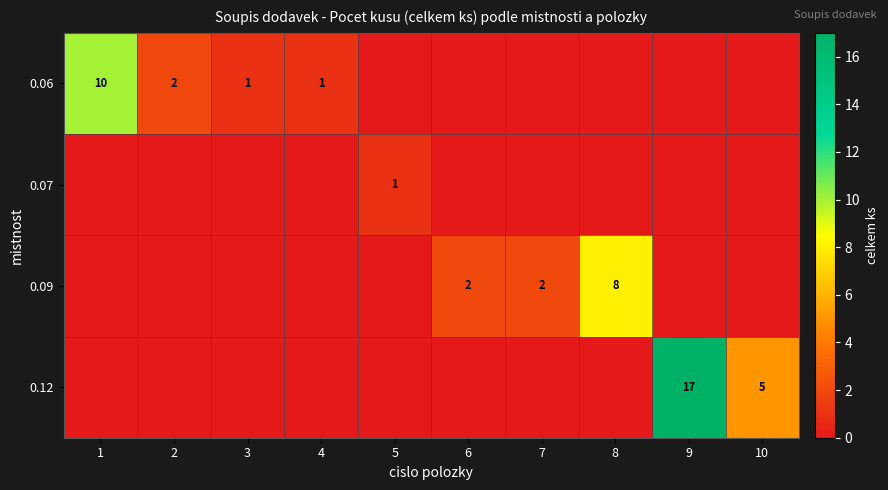

The value of 0.09 at 6 is 2. True or false?

True